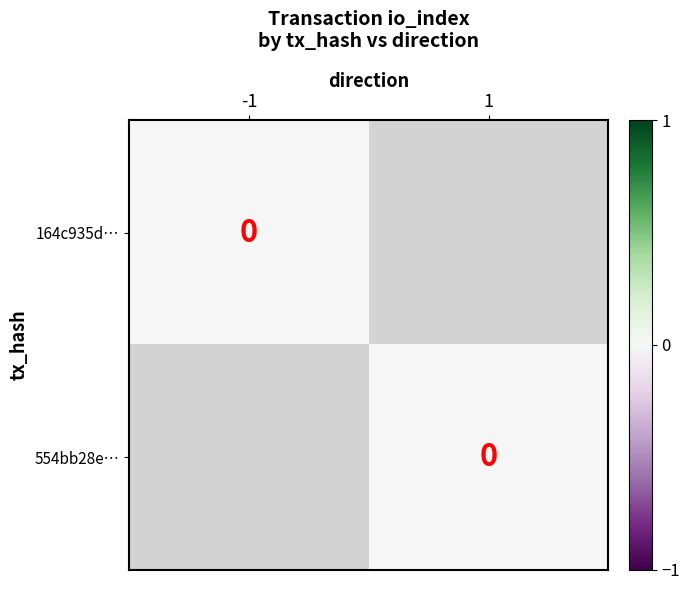

Which has a higher value, io_index or direction?

io_index